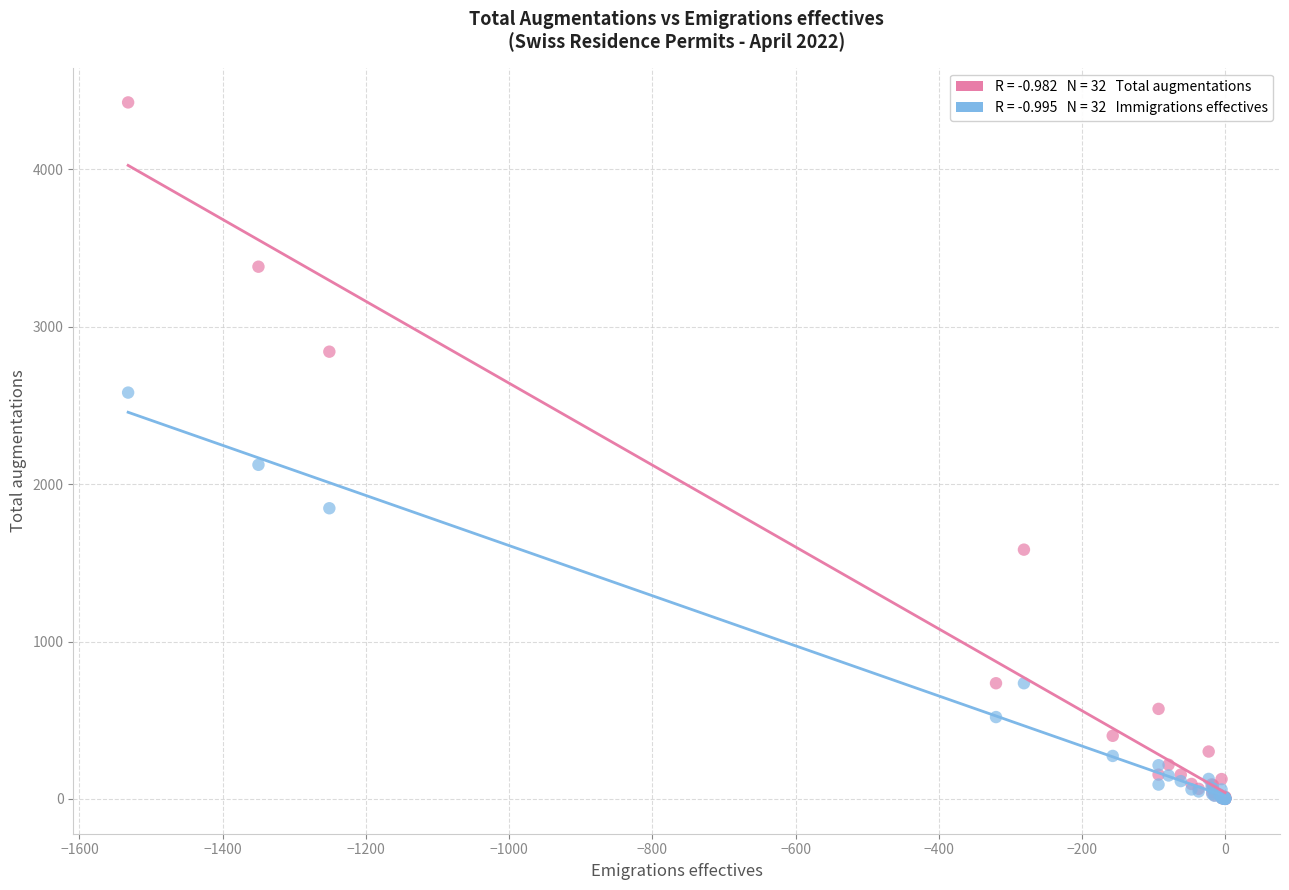

Across all series, what Y value is closest to 2213?

2123